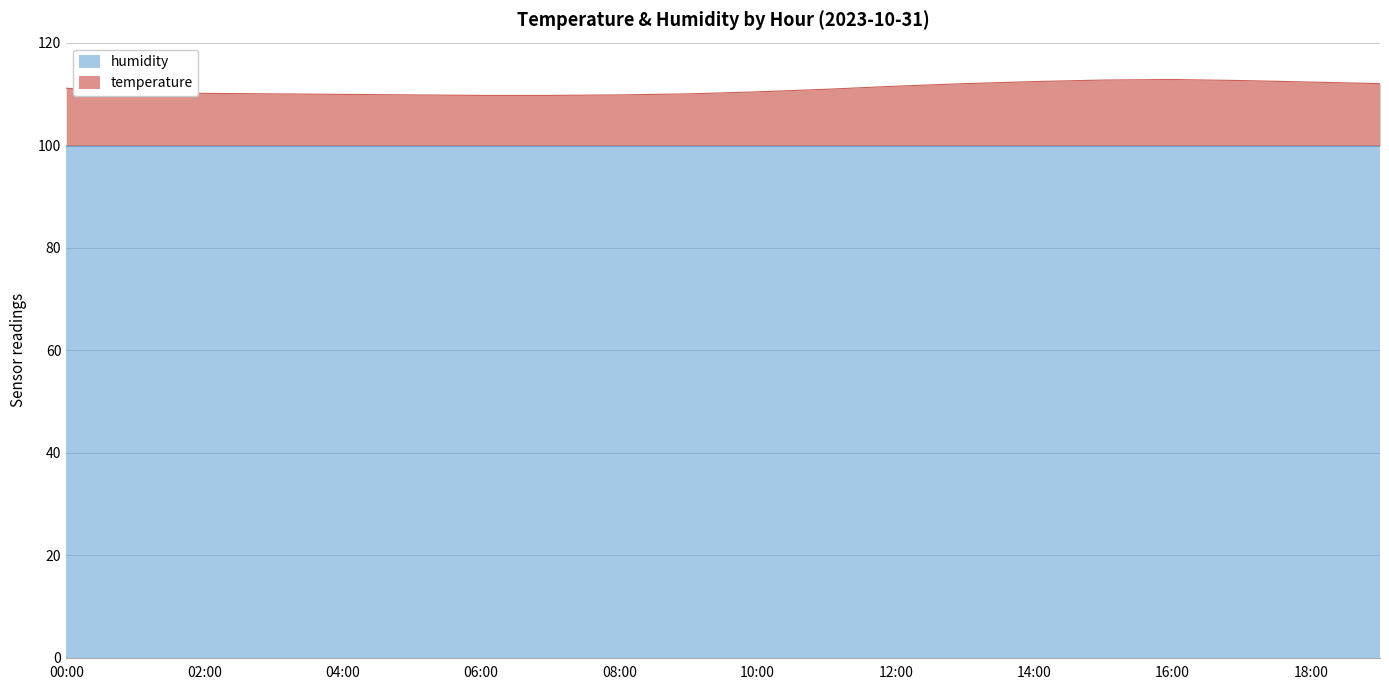

The chart shows a value of 194.6 at 01:00. True or false?

False